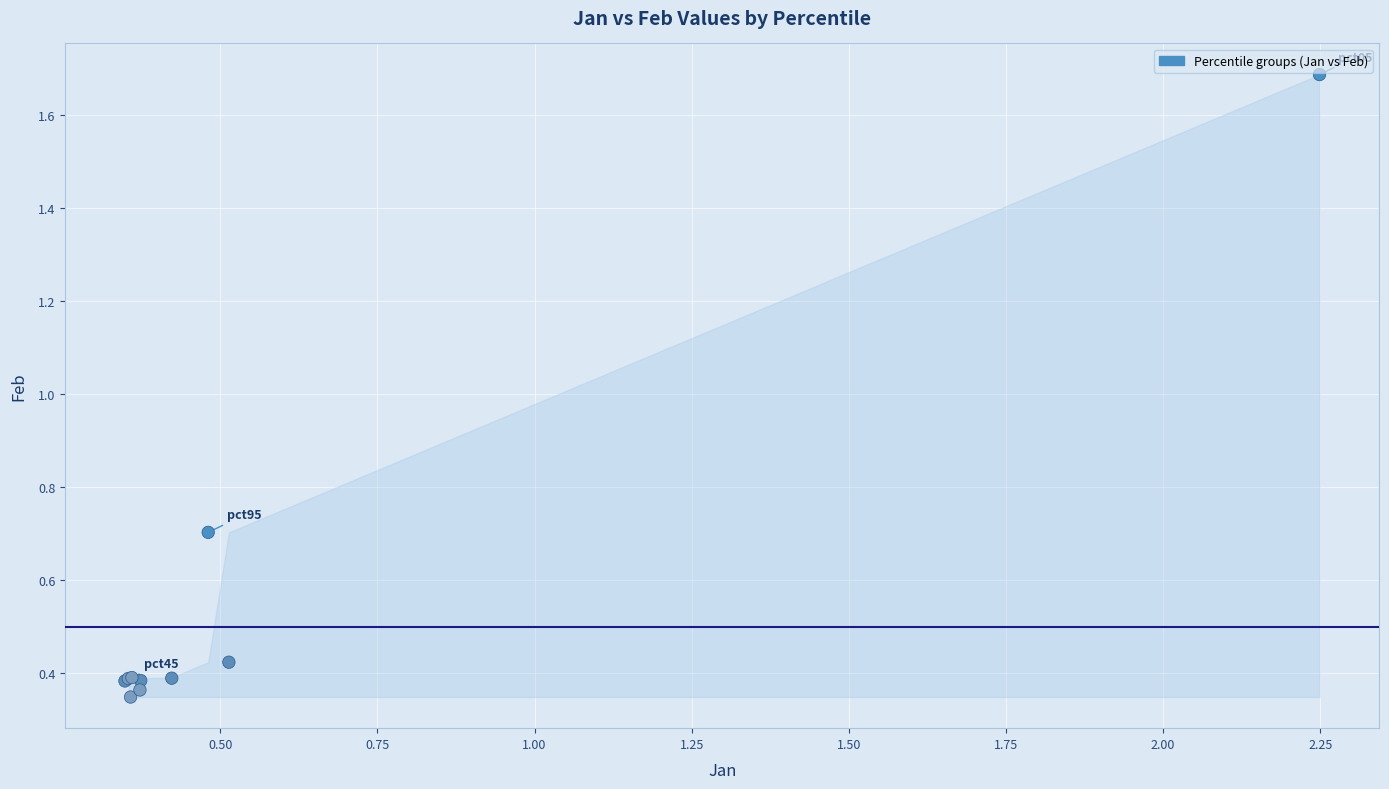

What Y value in the scatter plot is closest to 1?

0.7